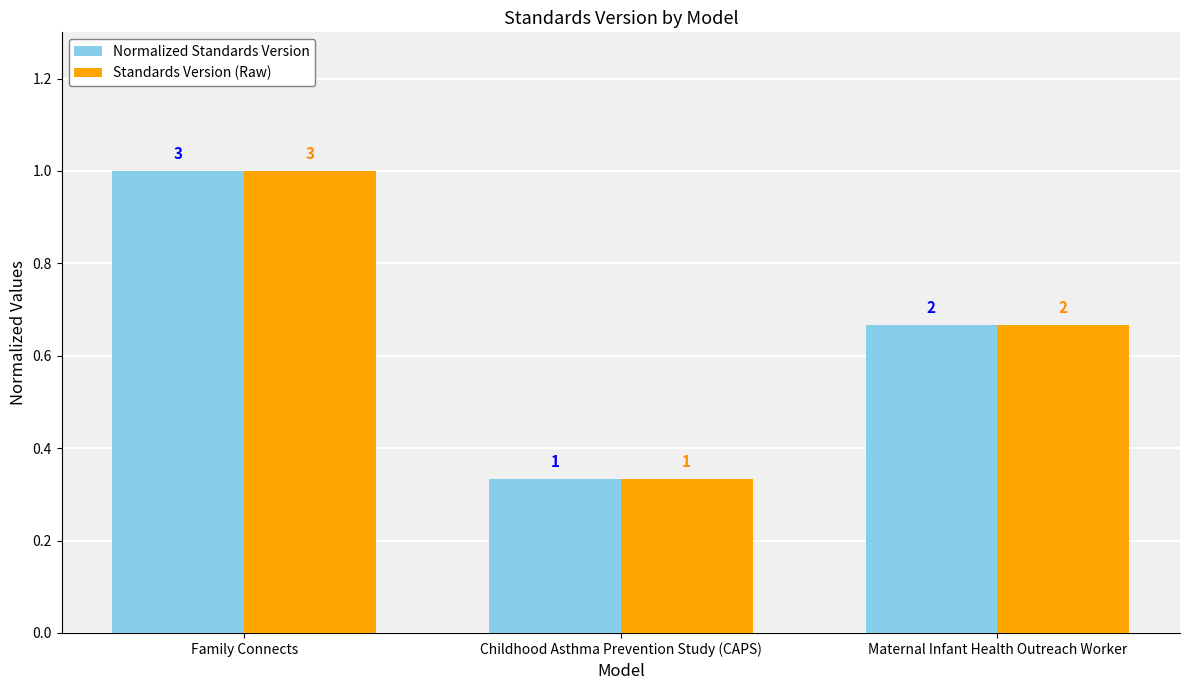

At Maternal Infant Health Outreach Worker, list the series in order from largest to smallest.

Normalized Standards Version, Standards Version (Raw)